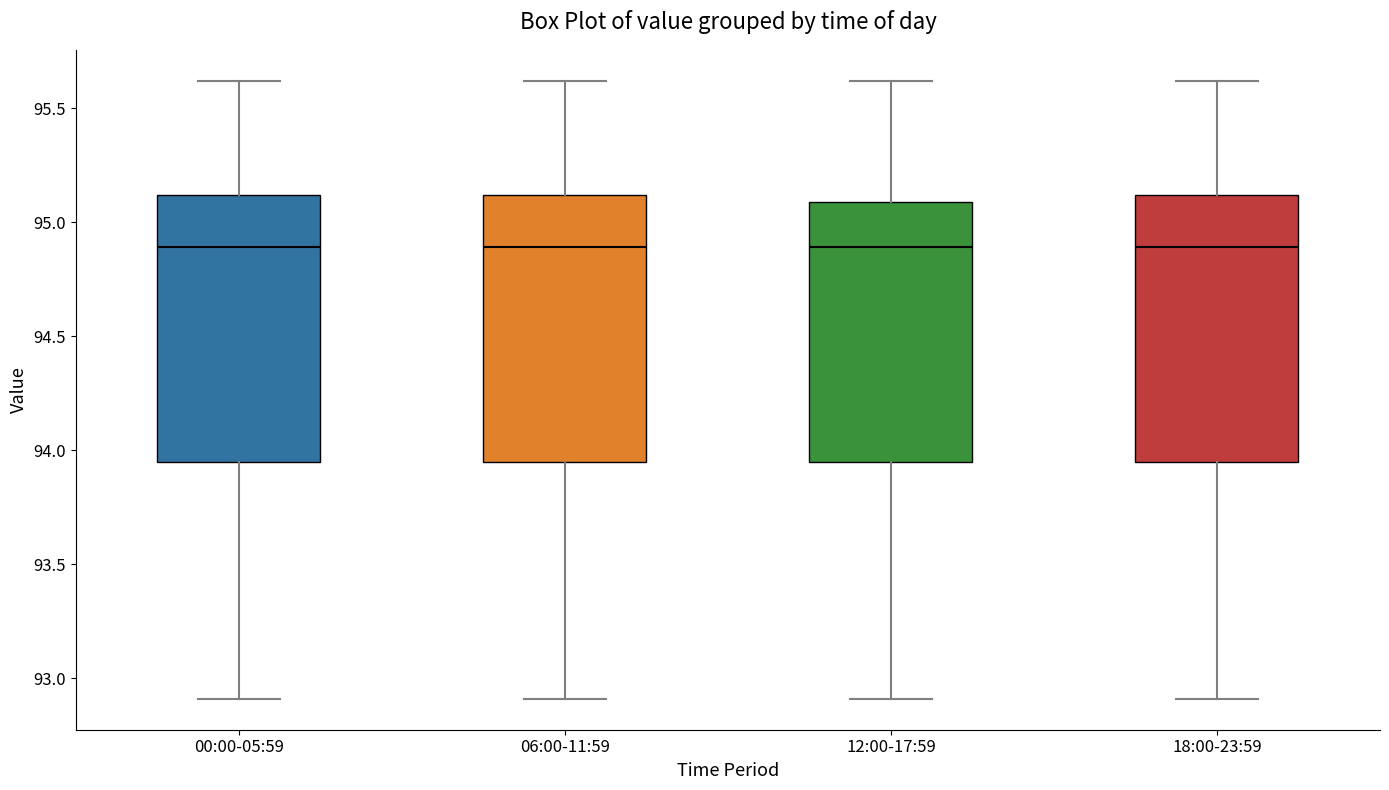

Where does the median line of the box for 06:00-11:59 sit on the y-axis? The values are not printed on the chart, so give them approximately, as read against the axis.

94.90